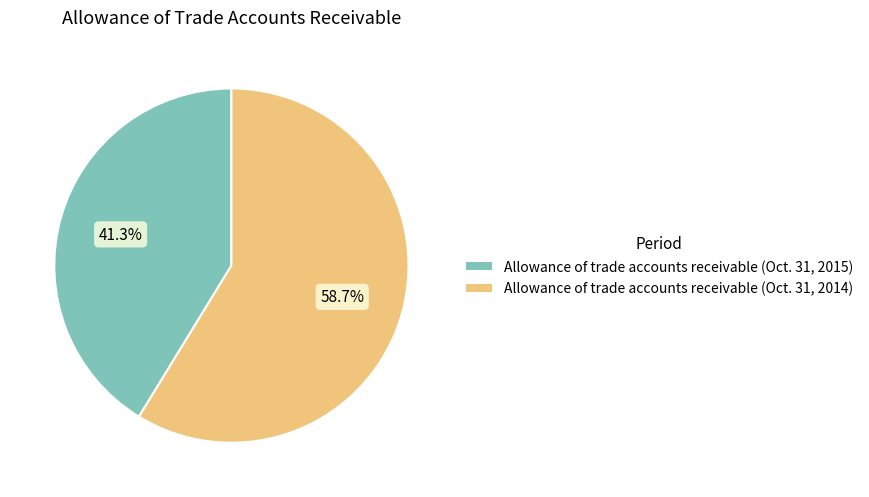

Which slice is the largest?

Allowance of trade accounts receivable (Oct. 31, 2014)